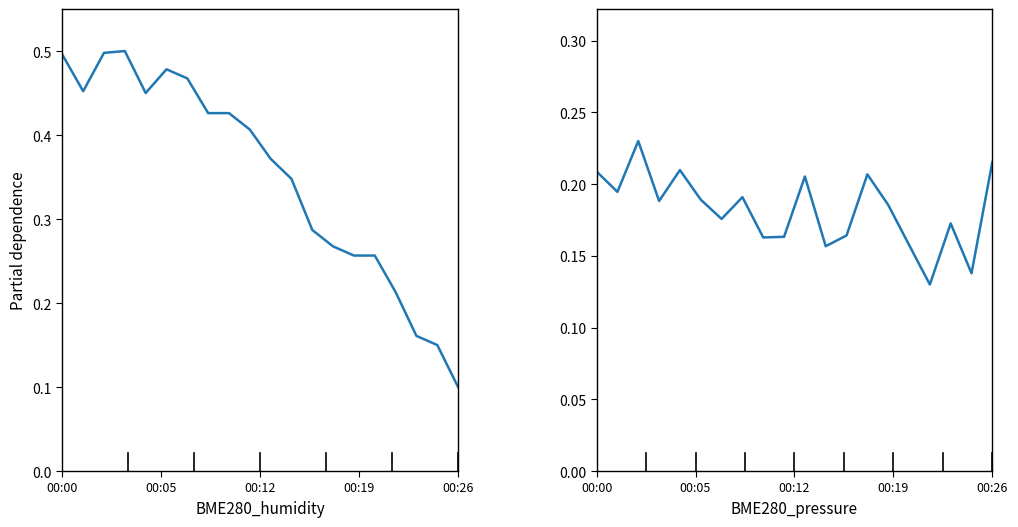

Which series has the largest range (max minus min)?

BME280_humidity